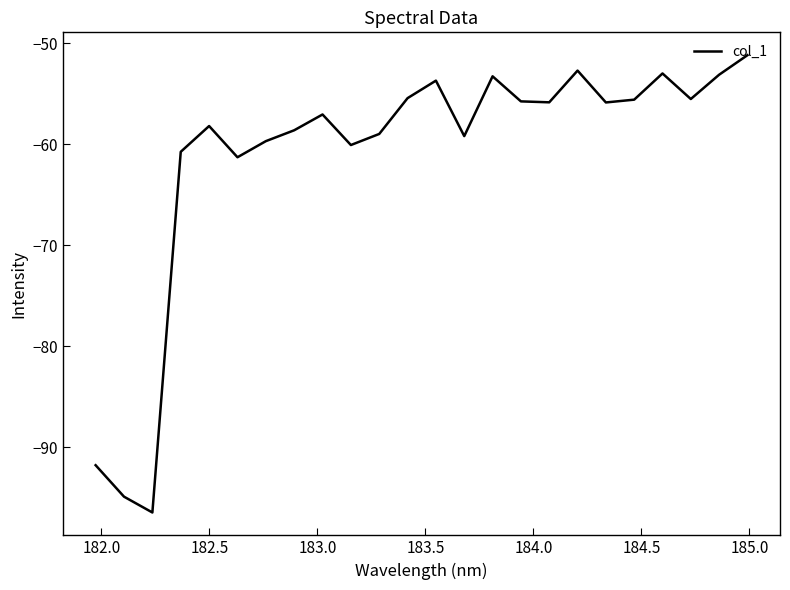

What is the minimum value shown in the chart?

-96.4